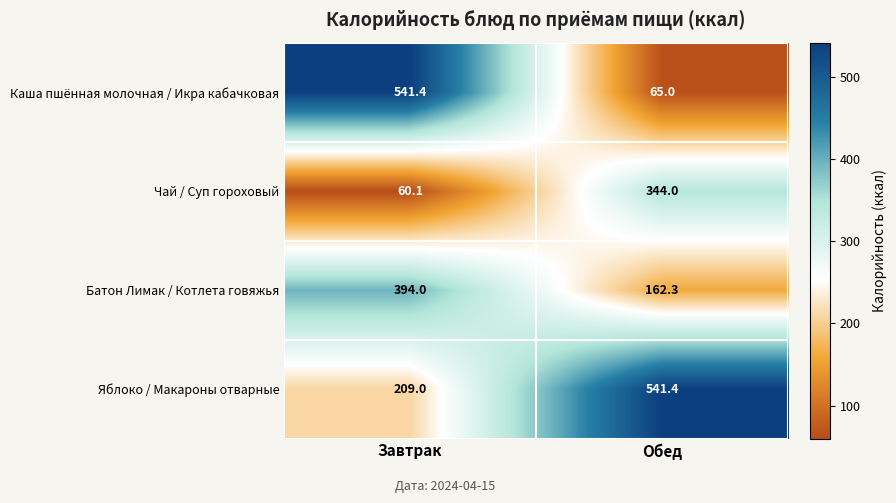

At which category is the sum across all series the highest?

Завтрак